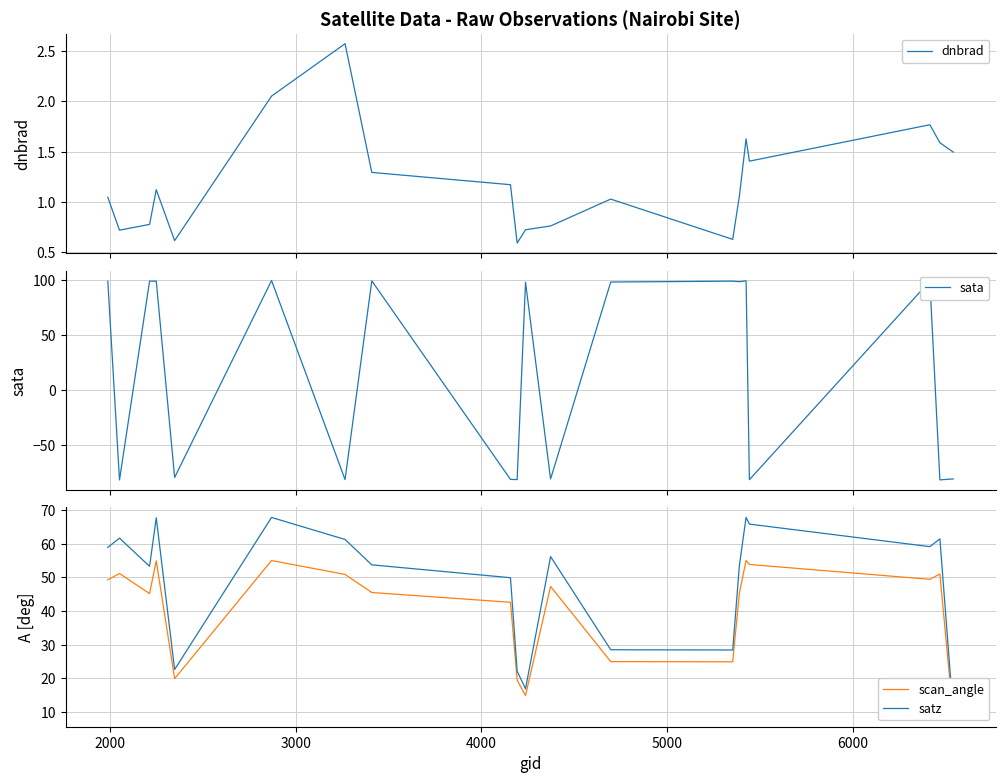

What is the minimum value for sata?

-81.4